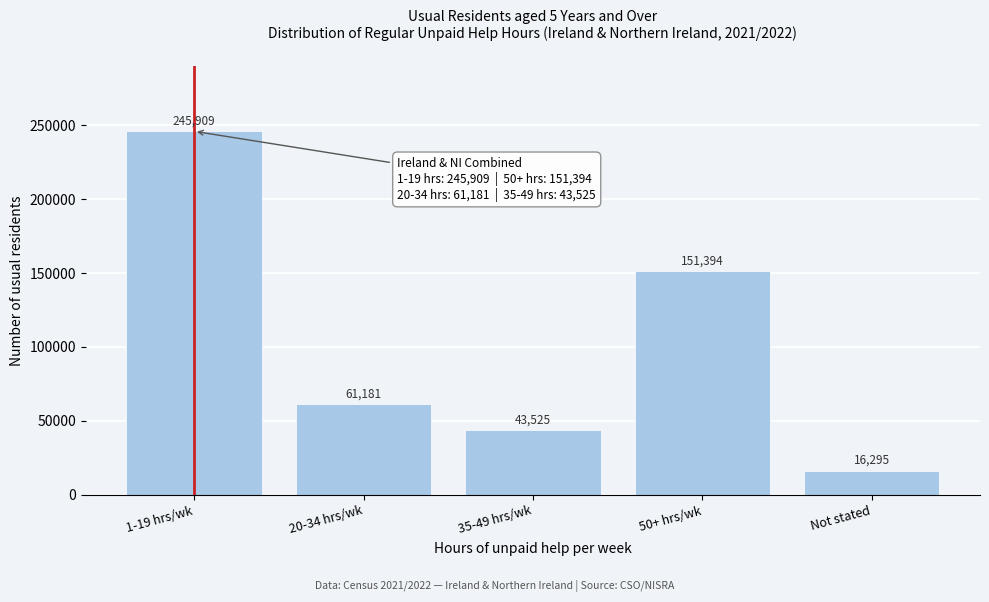

Reading right to left, list all the values displayed in this chart.

16295	151394	43525	61181	245909